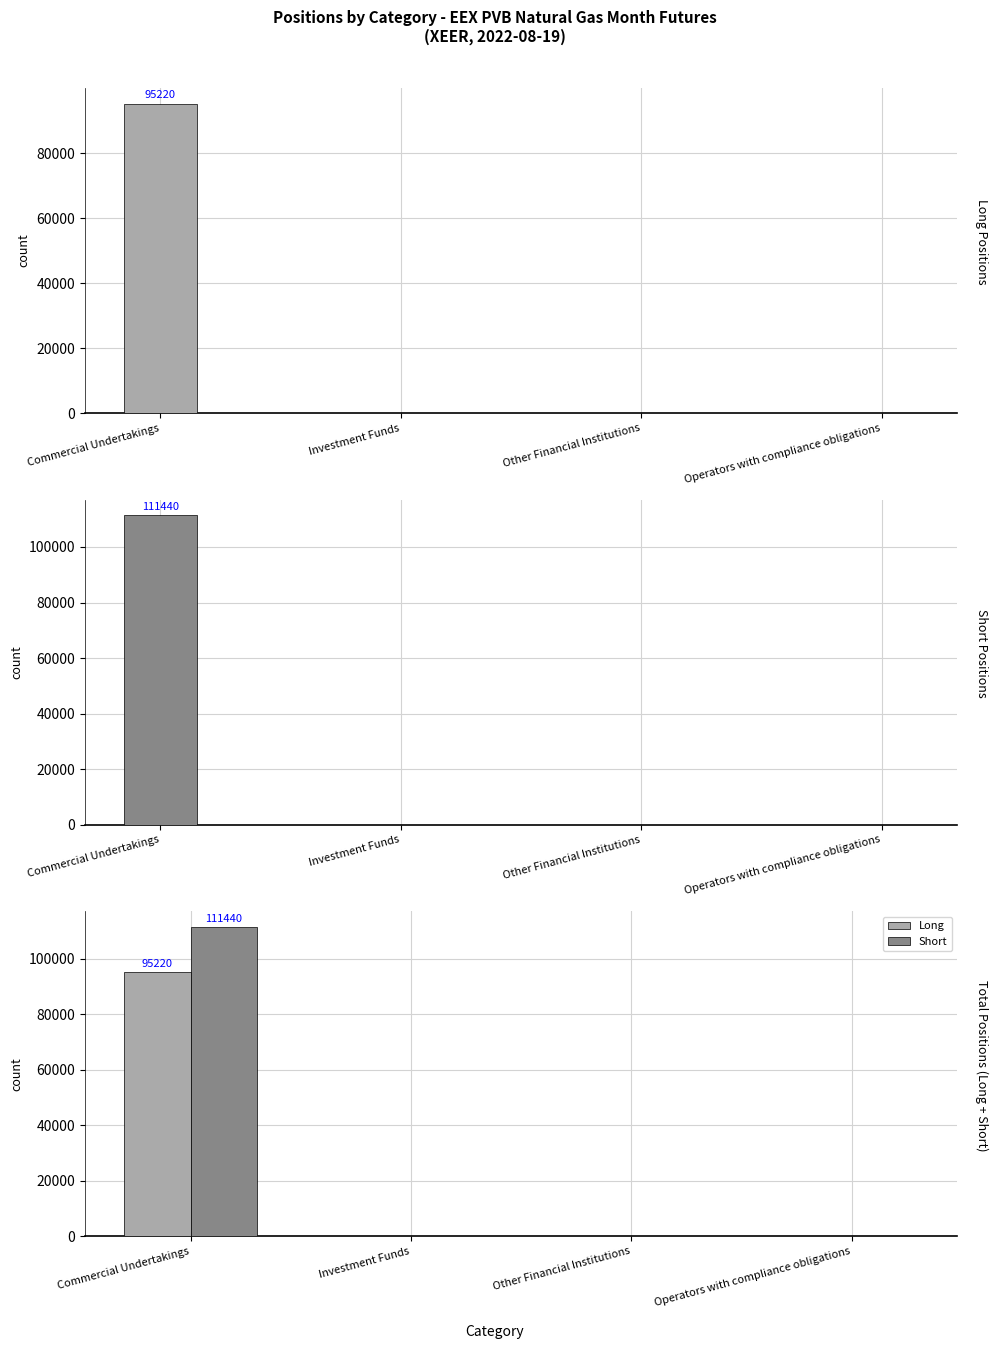

What is the label of the 4th bar from the right?

Commercial Undertakings